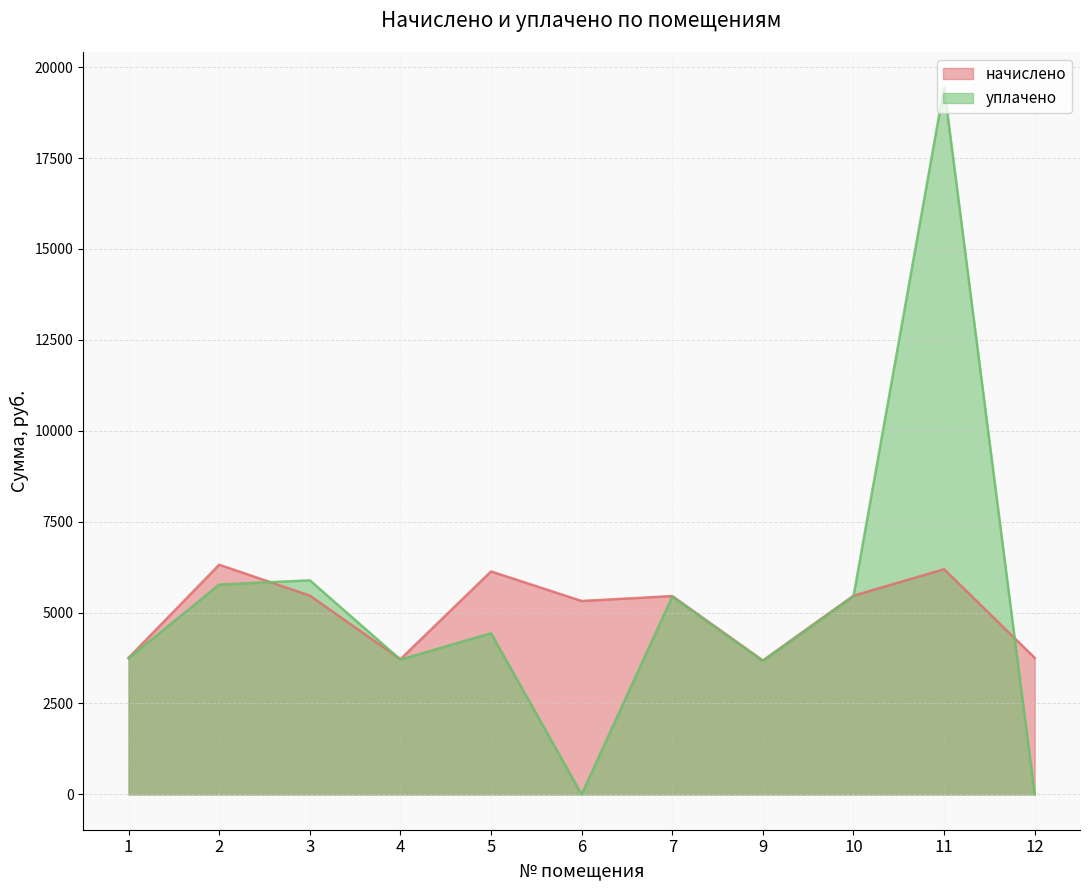

How many times do начислено and уплачено cross each other?

4